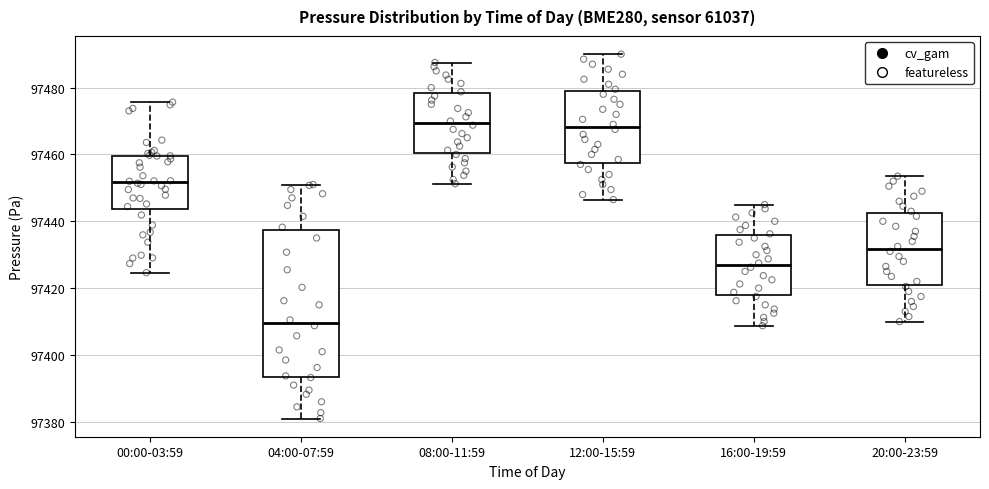

Which box is the tallest, from its lower edge to its upper edge?

04:00-07:59